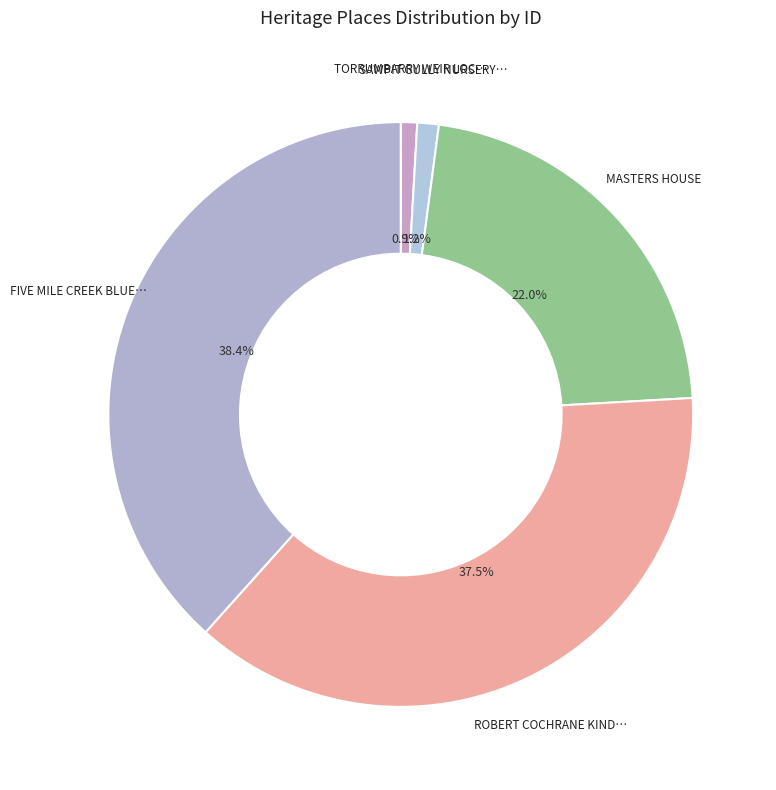

Is there a majority slice in this chart?

No